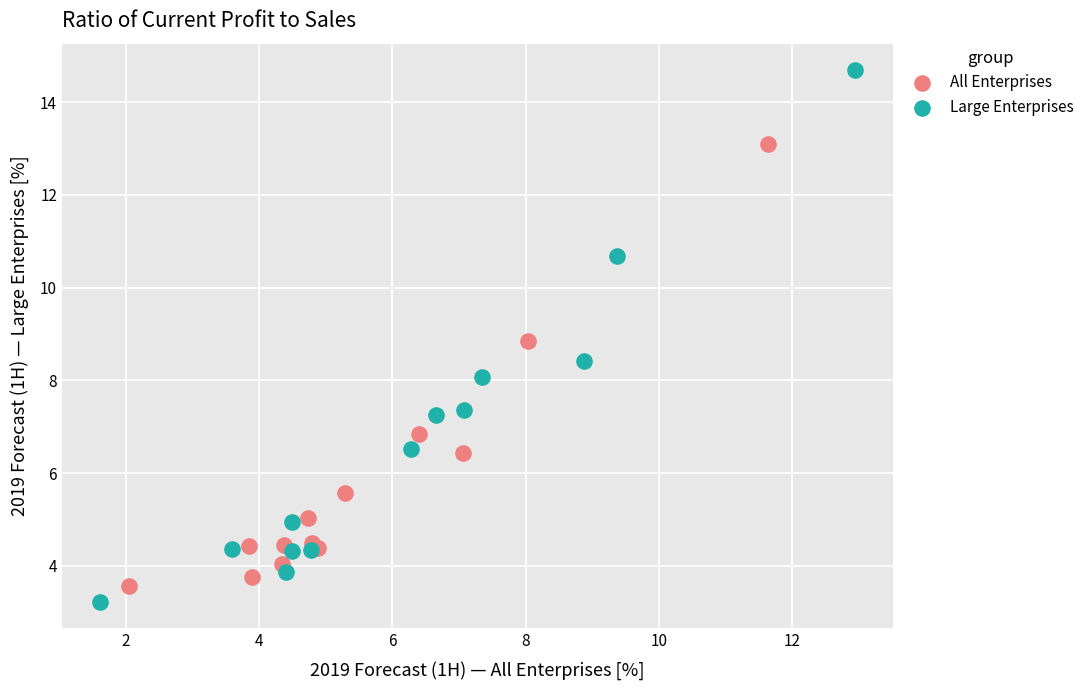

Which series has the widest spread of Y values?

Large Enterprises